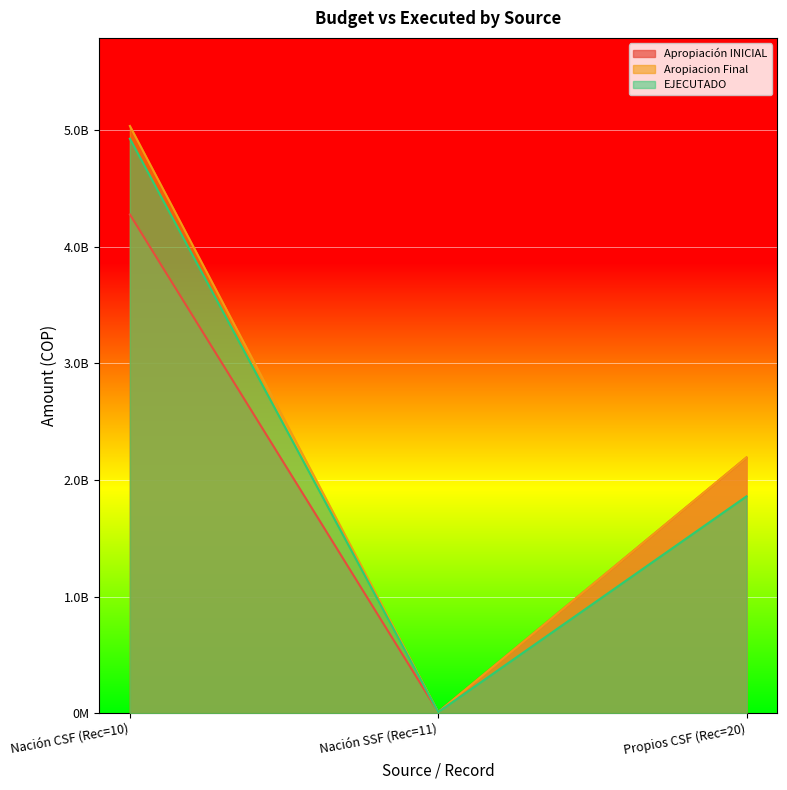

What is the difference between the second highest and minimum values in the Apropiación INICIAL series?

2183100000.0